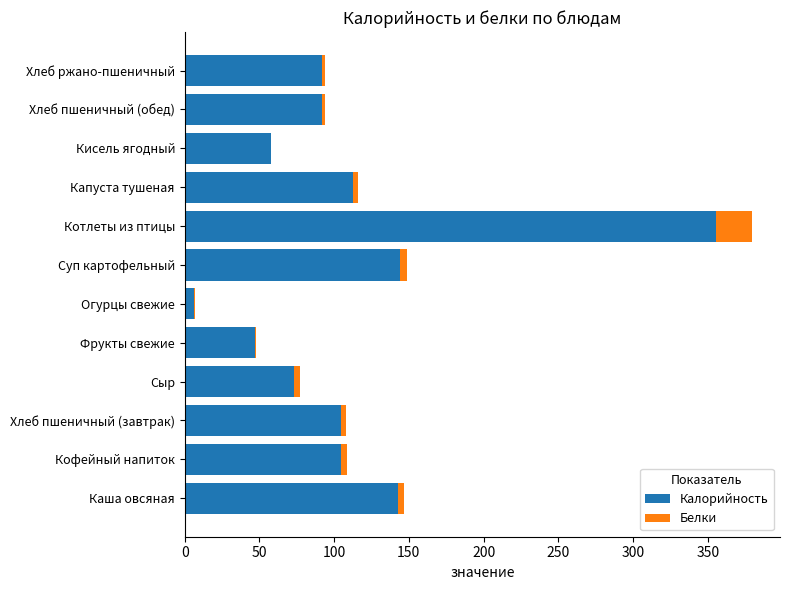

The value of Калорийность at Хлеб пшеничный (завтрак) is 104.8. True or false?

True